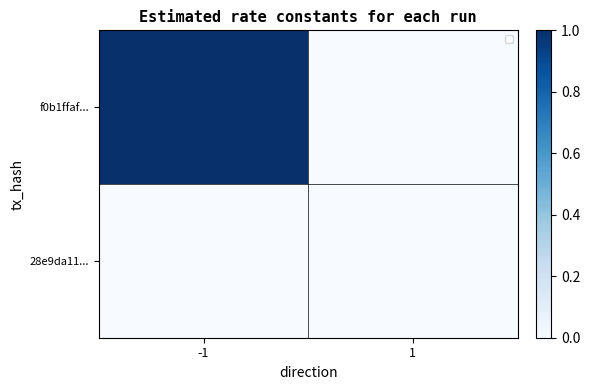

What is the difference between the f0b1ffaf... values at -1 and 1?

1